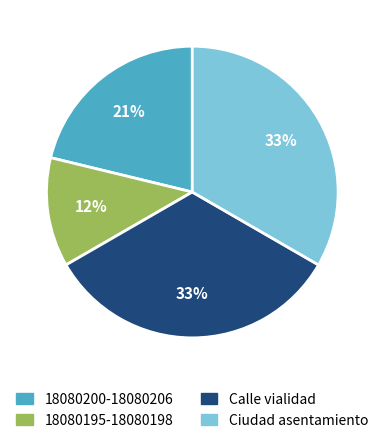

Is there a majority slice in this chart?

No